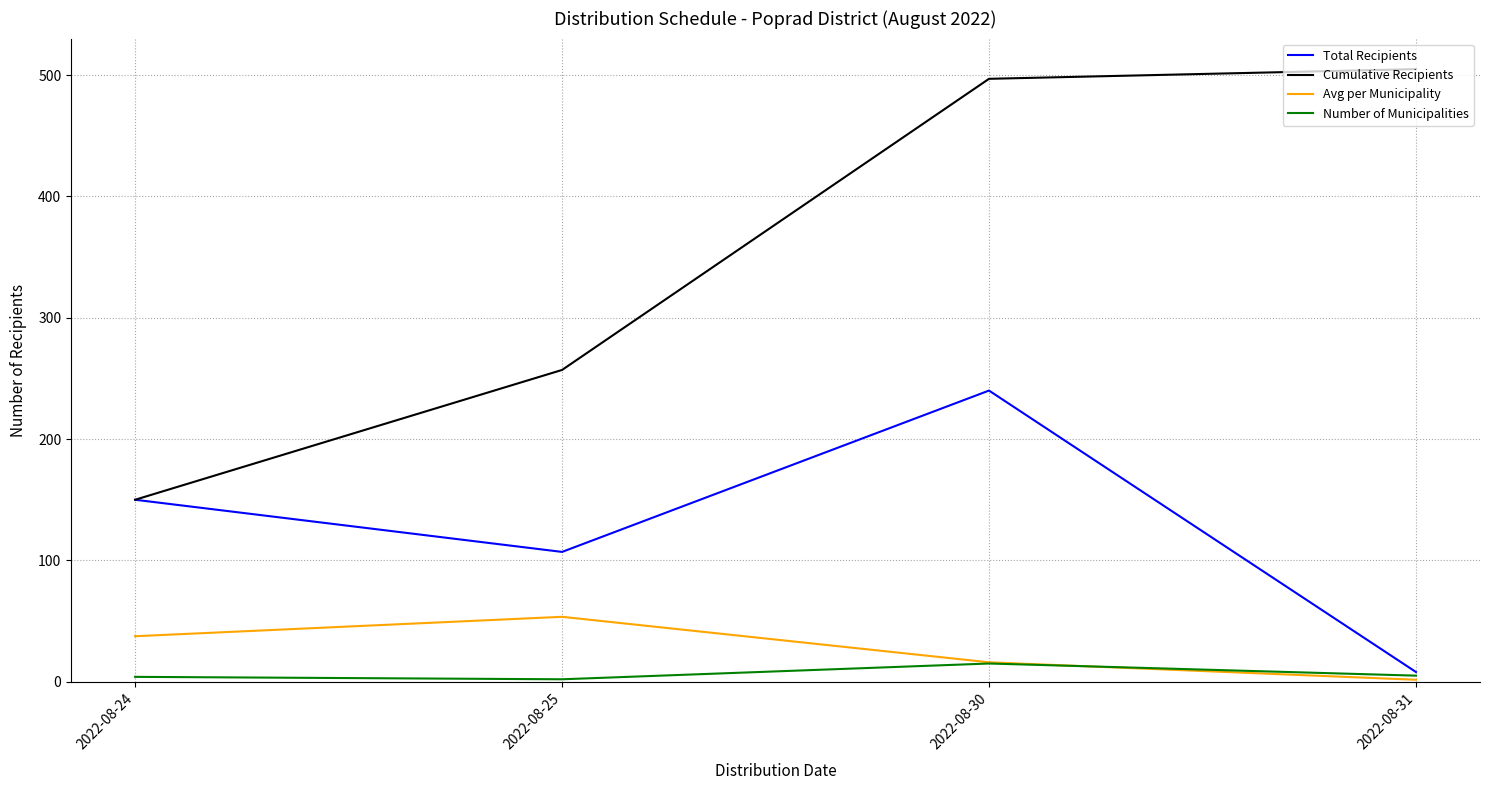

True or false: Total Recipients has a value of 85.3 at 2022-08-24.

False